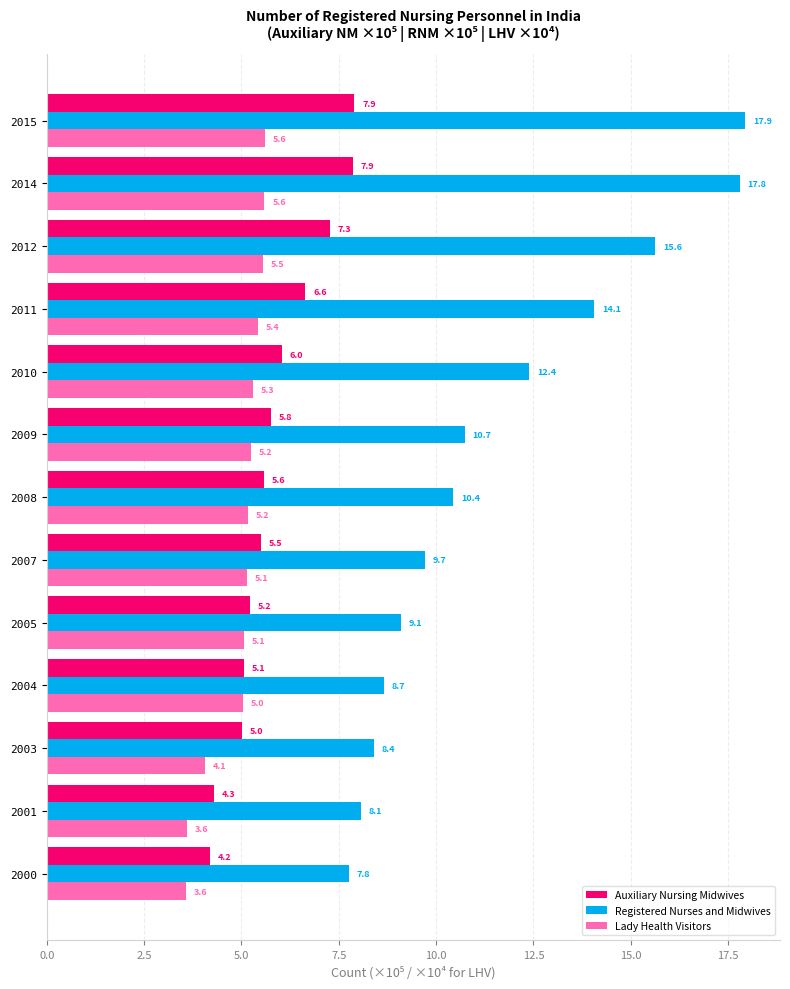

What is the difference between the maximum and minimum values in the Registered Nurses and Midwives series?

10.2